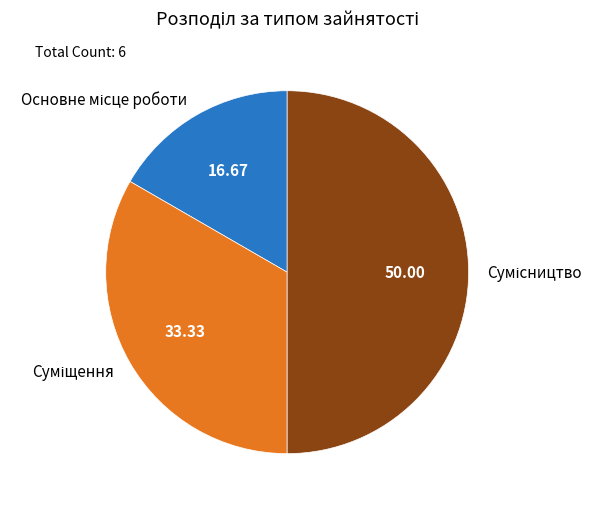

How much of the chart is everything except Сумісництво?

50.0%